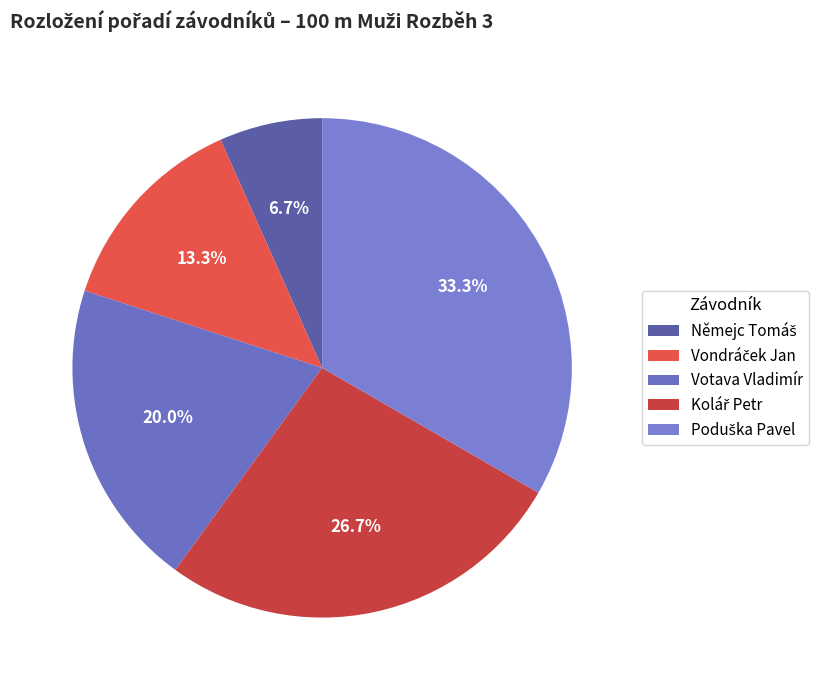

How many slices are in this pie chart?

5